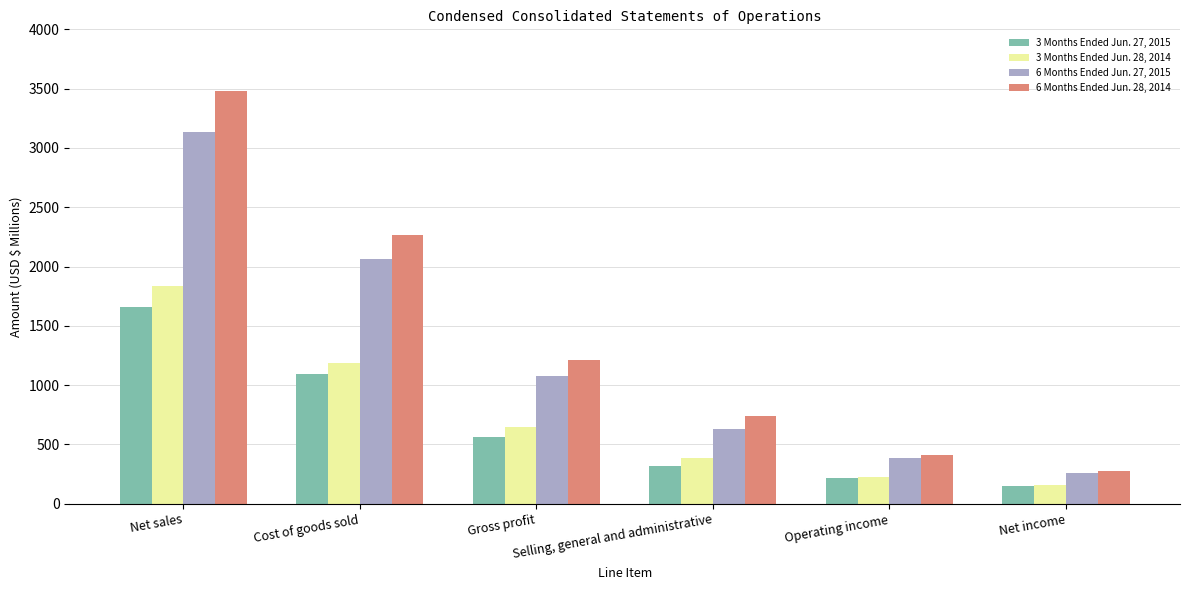

What is the label of the 3rd bar from the right?

Selling, general and administrative